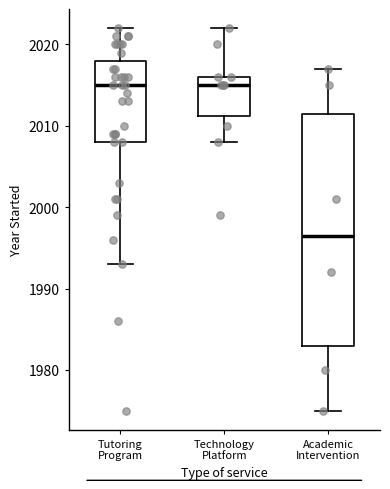

Where is the upper edge of the box for Technology Platform on the y-axis? The values are not printed on the chart, so give them approximately, as read against the axis.

2016